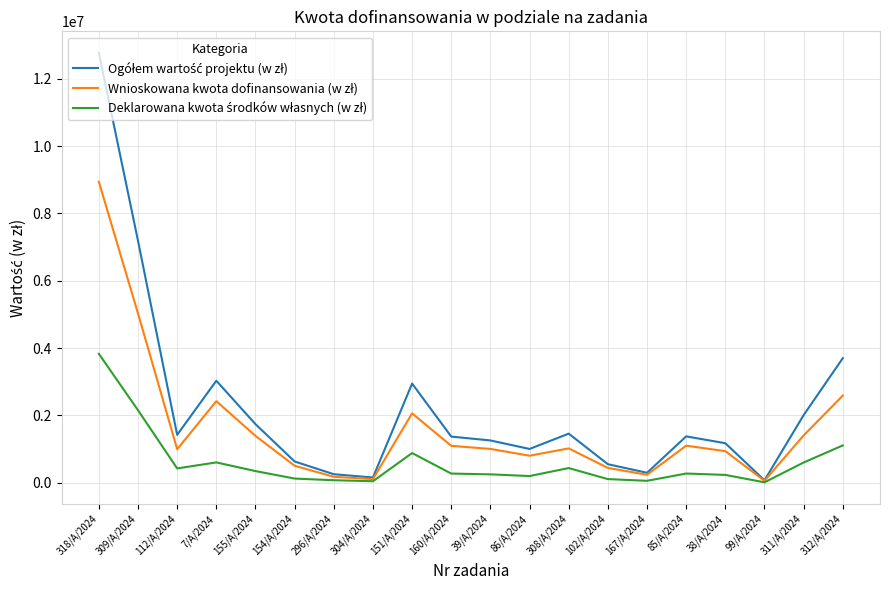

At which category is the sum across all series the highest?

318/A/2024